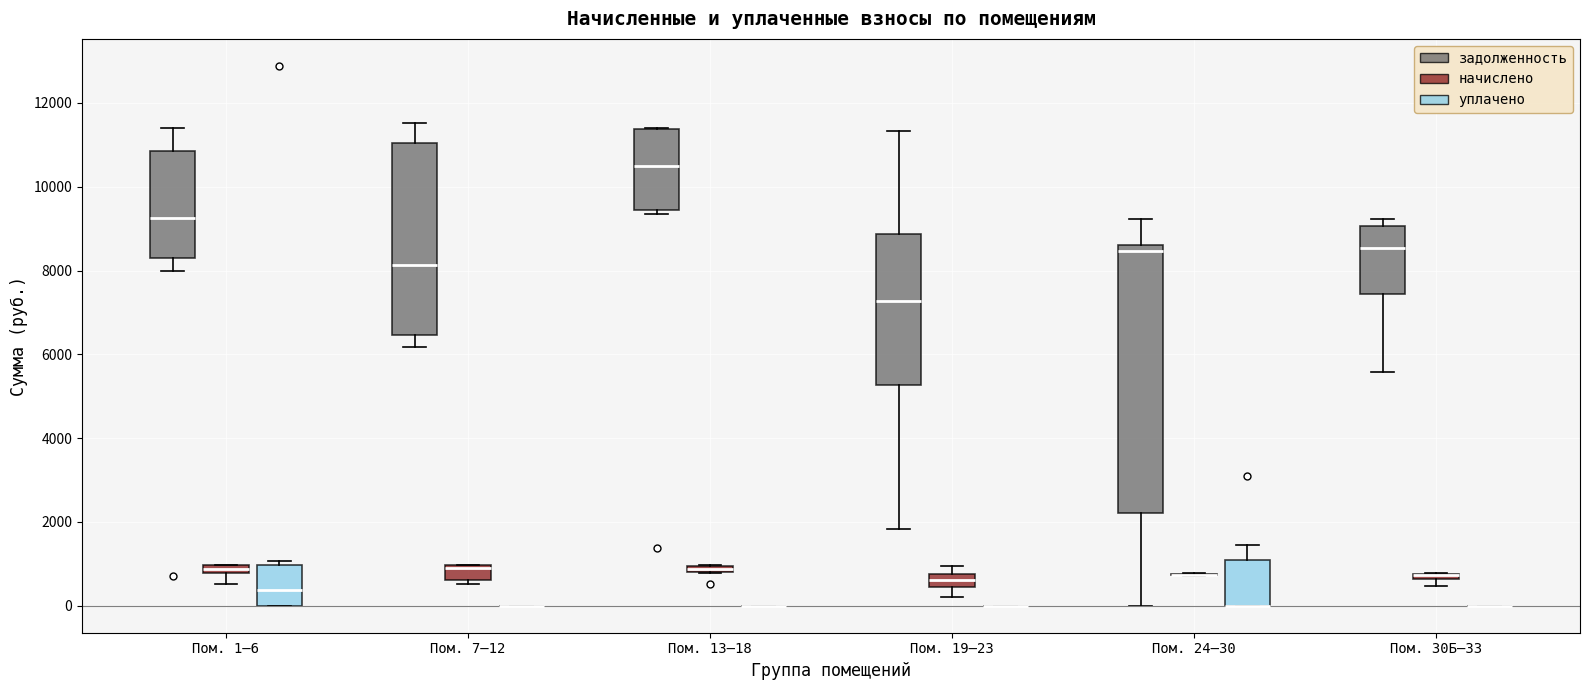

Where is the upper edge of the box for Пом. 24–30 (уплачено) on the y-axis? The values are not printed on the chart, so give them approximately, as read against the axis.

1000